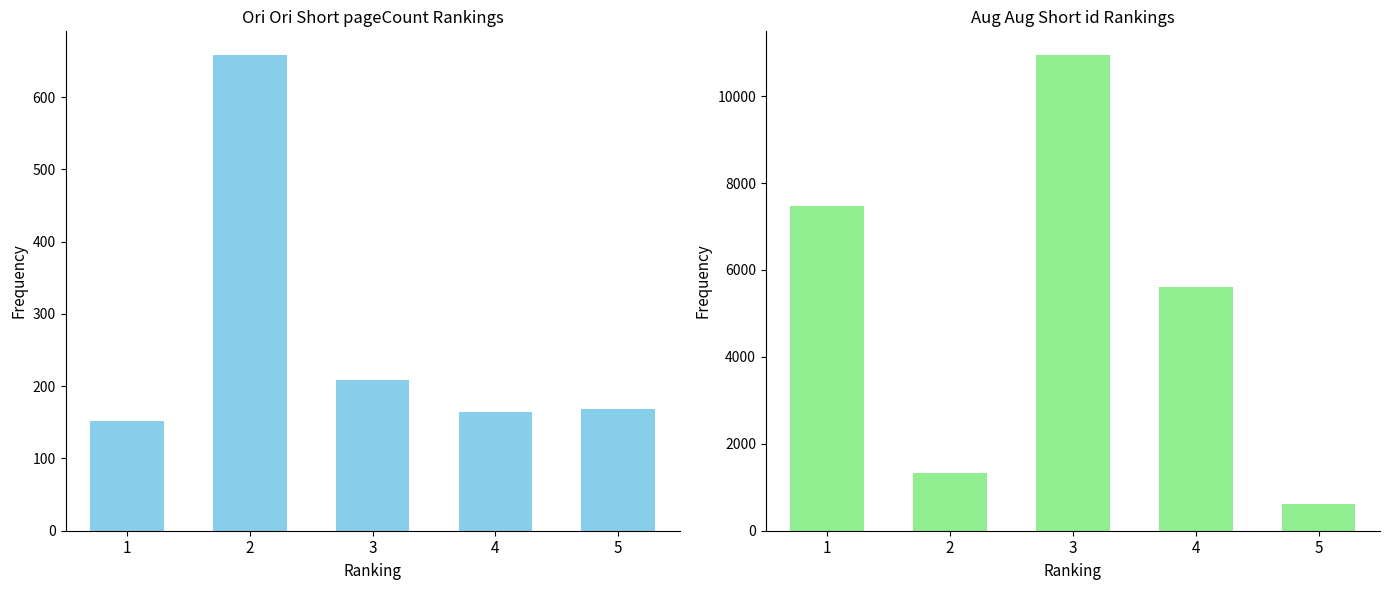

What is the maximum value for id?

10943